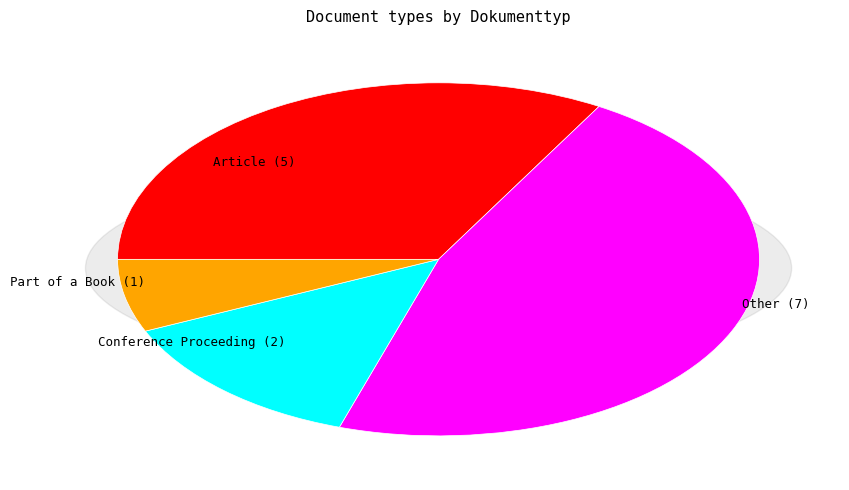

Count the number of slices in the pie.

4